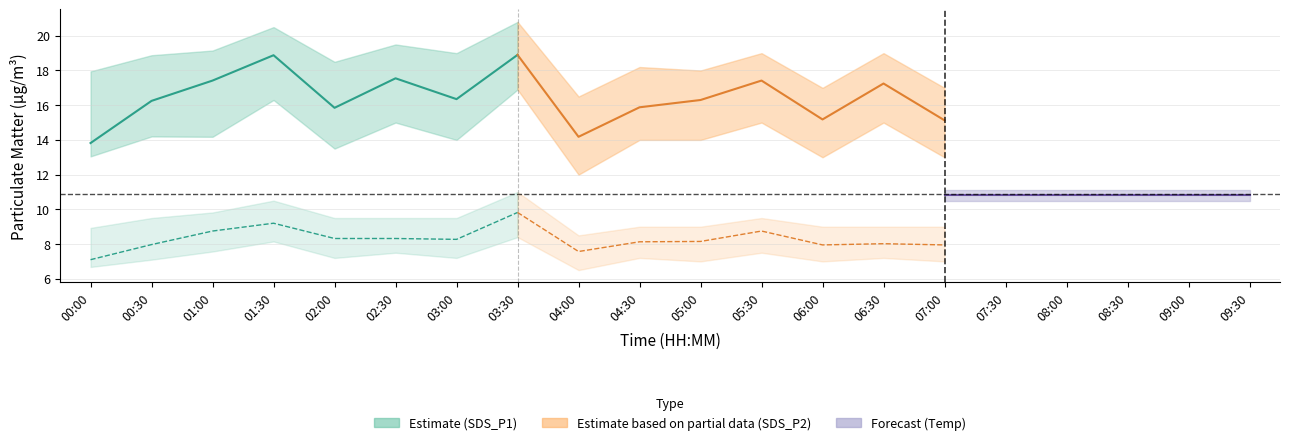

What is the ratio of the value at 02:30 to the value at 02:00?

1.1